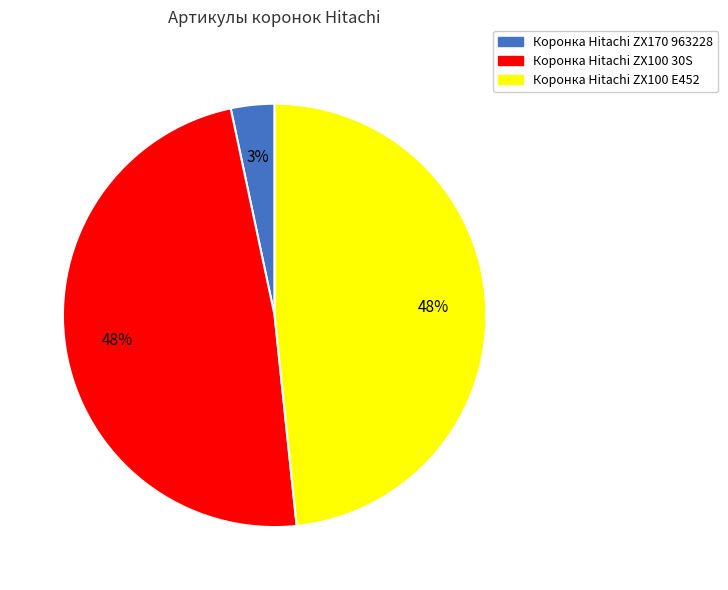

Combined, do Коронка Hitachi ZX100 E452 and Коронка Hitachi ZX100 30S account for over 50%?

Yes